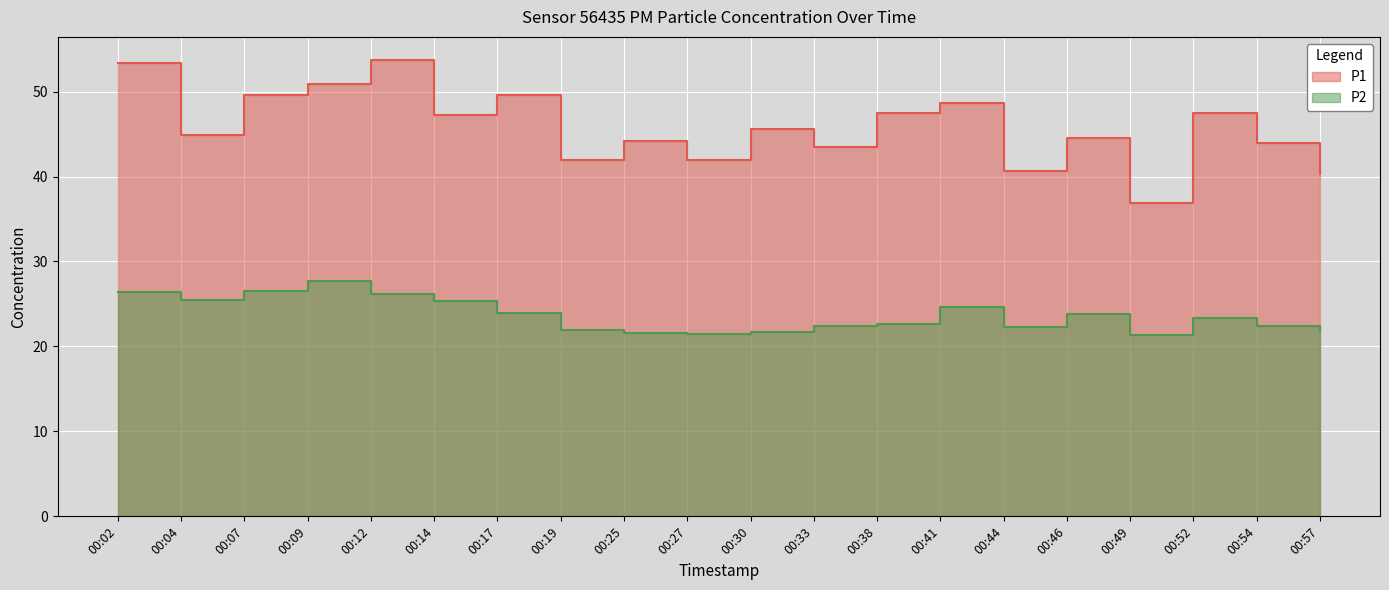

Between 00:02 and 00:27, which series saw the biggest shift?

P1